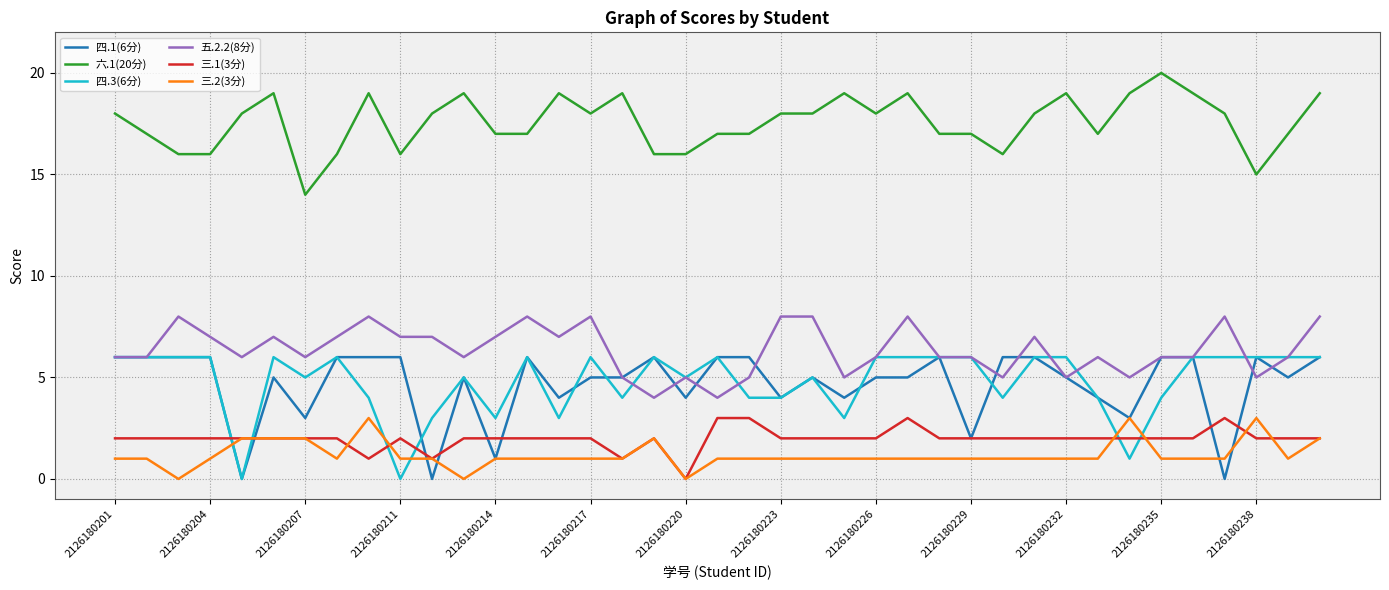

Which series ends up on top after the final intersection of 三.2(3分) and 四.3(6分)?

四.3(6分)